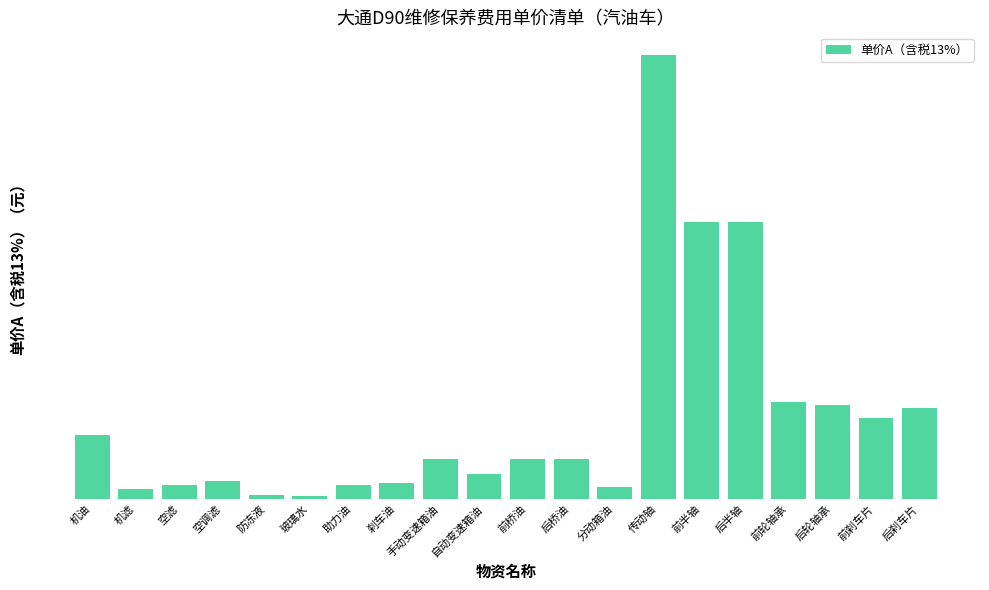

Reading right to left, extract all data points from this chart.

540	480	560	580	1650	1650	2650	70	240	240	150	240	95	85	15	25	105	85	60	380